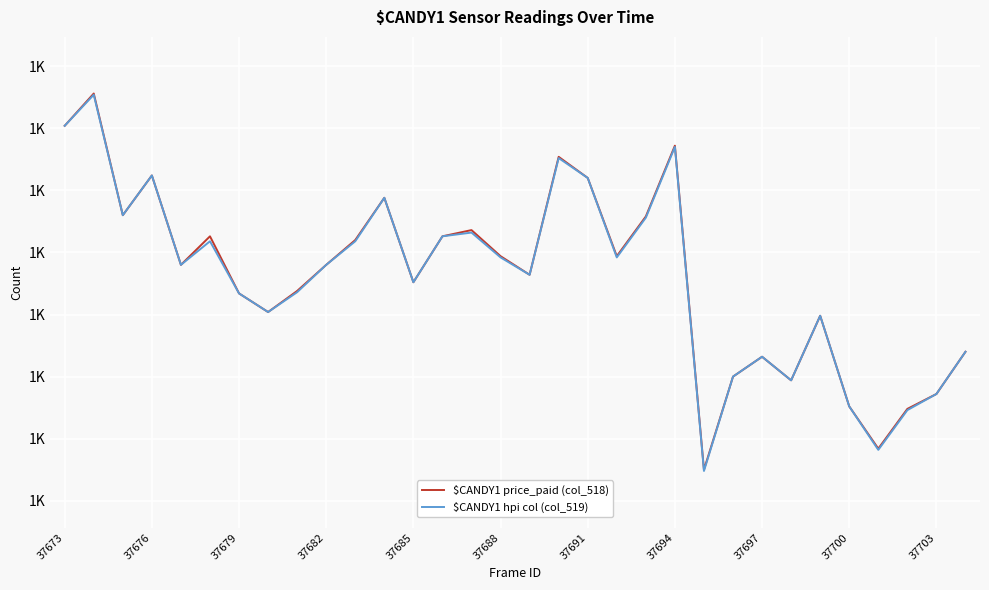

What is the value of the $CANDY1 price_paid (col_518) point at the 13th from the left?

1476